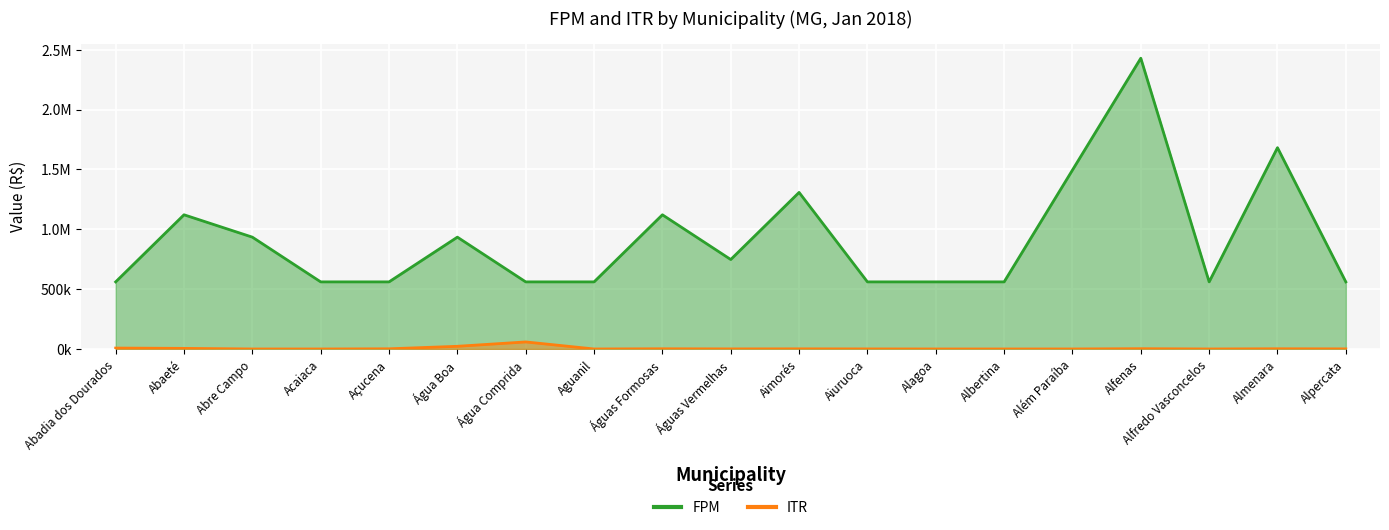

Reading right to left, transcribe all the data shown in this chart.

FPM: Alpercata=560473.4	Almenara=1681420.1	Alfredo Vasconcelos=560473.4	Alfenas=2428717.9	Além Paraíba=1494595.7	Albertina=560473.4	Alagoa=560473.4	Aiuruoca=560473.4	Aimorés=1307771.2	Águas Vermelhas=747297.8	Águas Formosas=1120946.8	Aguanil=560473.4	Água Comprida=560473.4	Água Boa=934122.3	Açucena=560473.4	Acaiaca=560473.4	Abre Campo=934122.3	Abaeté=1120946.8	Abadia dos Dourados=560473.4
ITR: Alpercata=767.6	Almenara=1755.4	Alfredo Vasconcelos=42.0	Alfenas=2341.4	Além Paraíba=116.7	Albertina=41.4	Alagoa=42.1	Aiuruoca=497.0	Aimorés=1104.6	Águas Vermelhas=628.7	Águas Formosas=1707.6	Aguanil=69.9	Água Comprida=58974.1	Água Boa=22384.5	Açucena=1457.8	Acaiaca=4.9	Abre Campo=75.8	Abaeté=5022.1	Abadia dos Dourados=7719.6